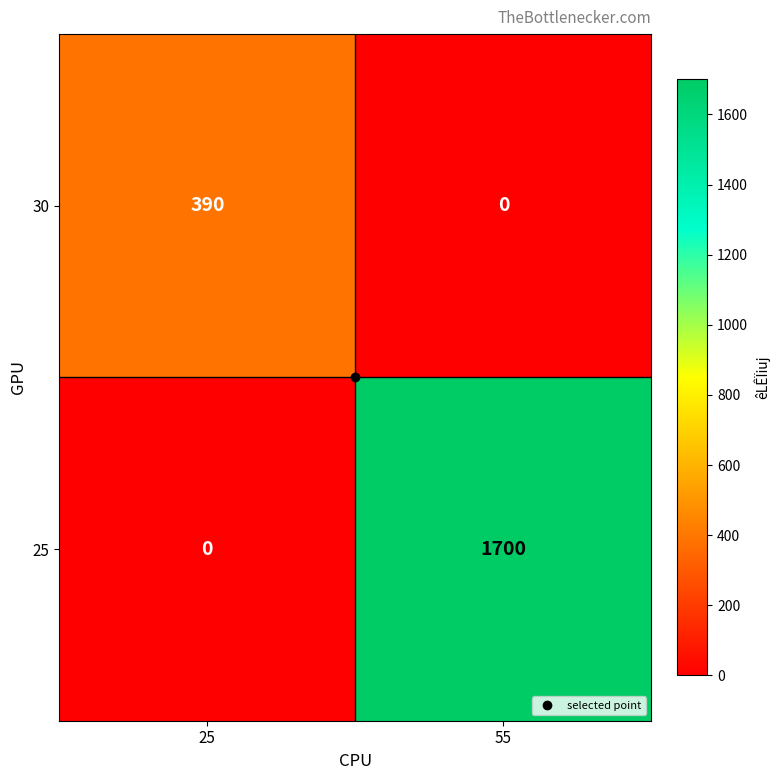

At which label is 25 closest to 850?

25